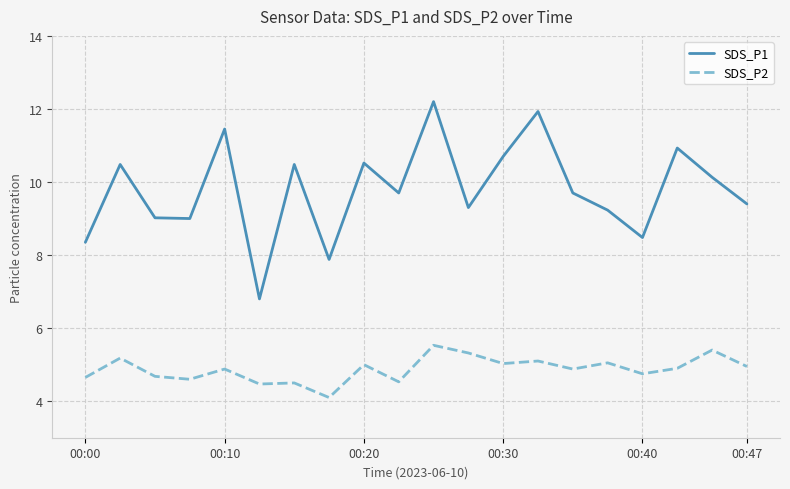

What is the average value of the SDS_P1 series?

9.8